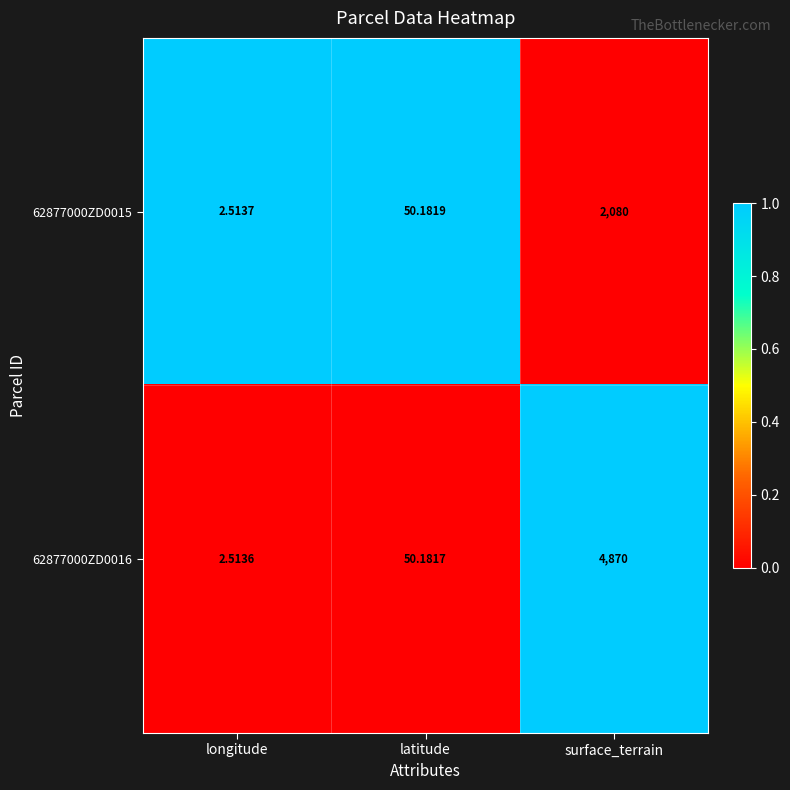

At which label does 62877000ZD0016 reach its peak?

surface_terrain